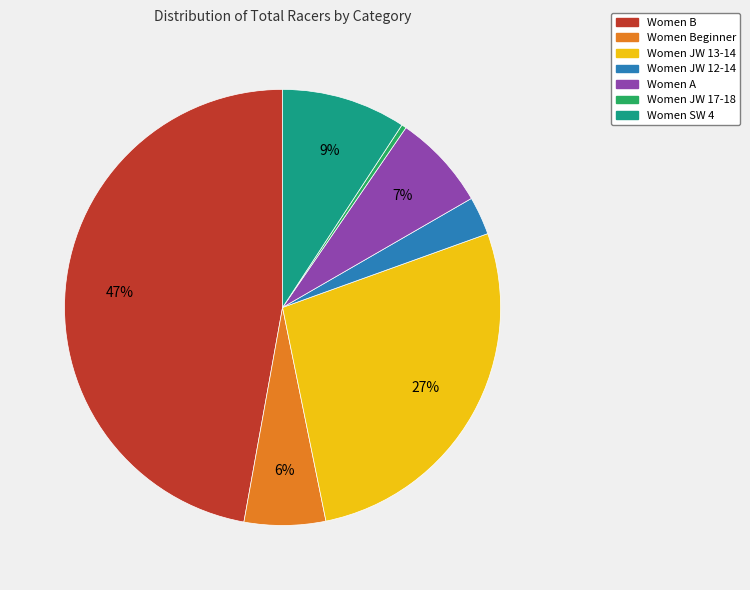

To the nearest percent, what is the average slice percentage?

14%